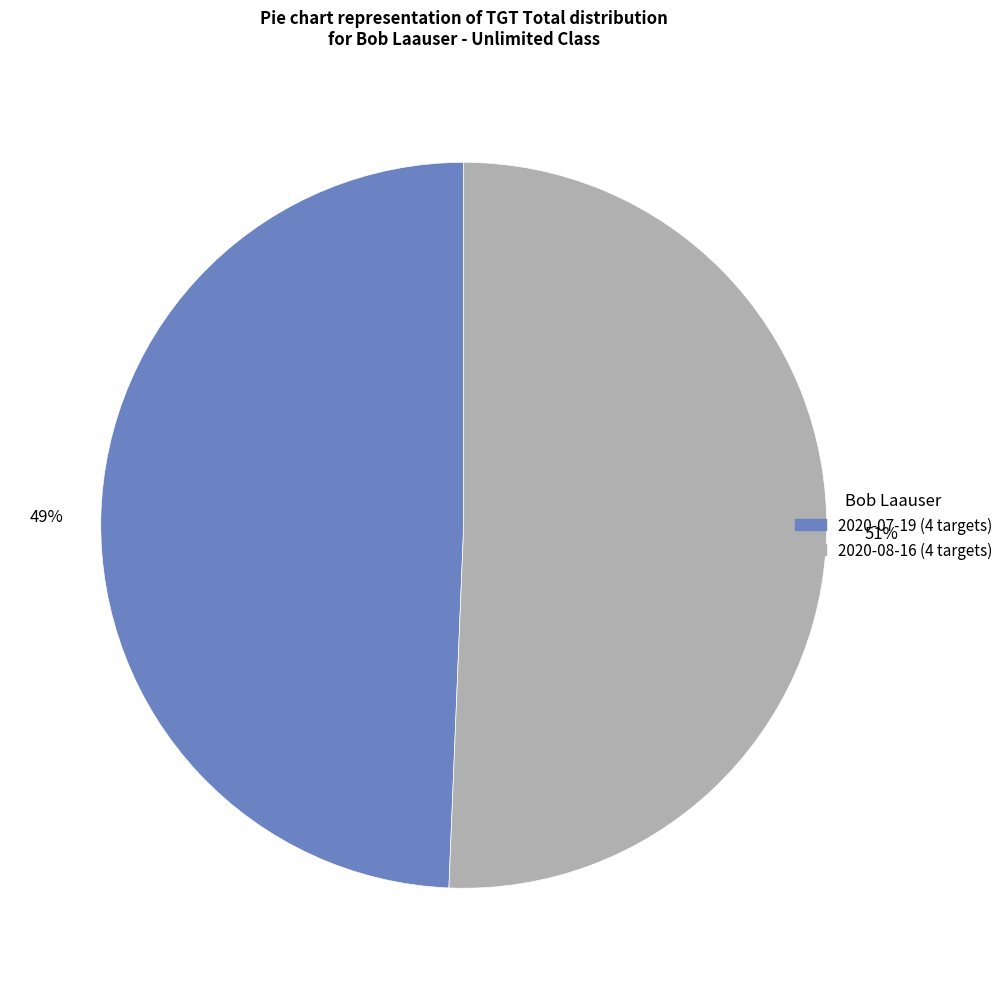

What percentage is the 2020-07-19 (4 targets) slice, to the nearest percent?

49%